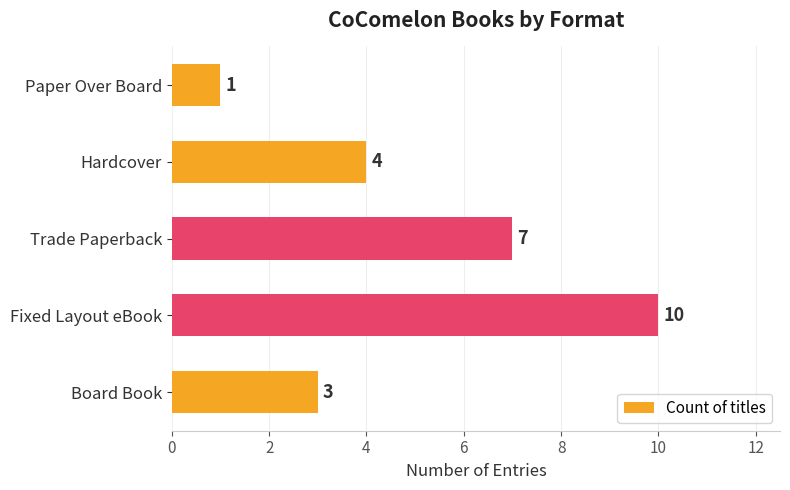

The chart shows a value of 3 at Trade Paperback. True or false?

False